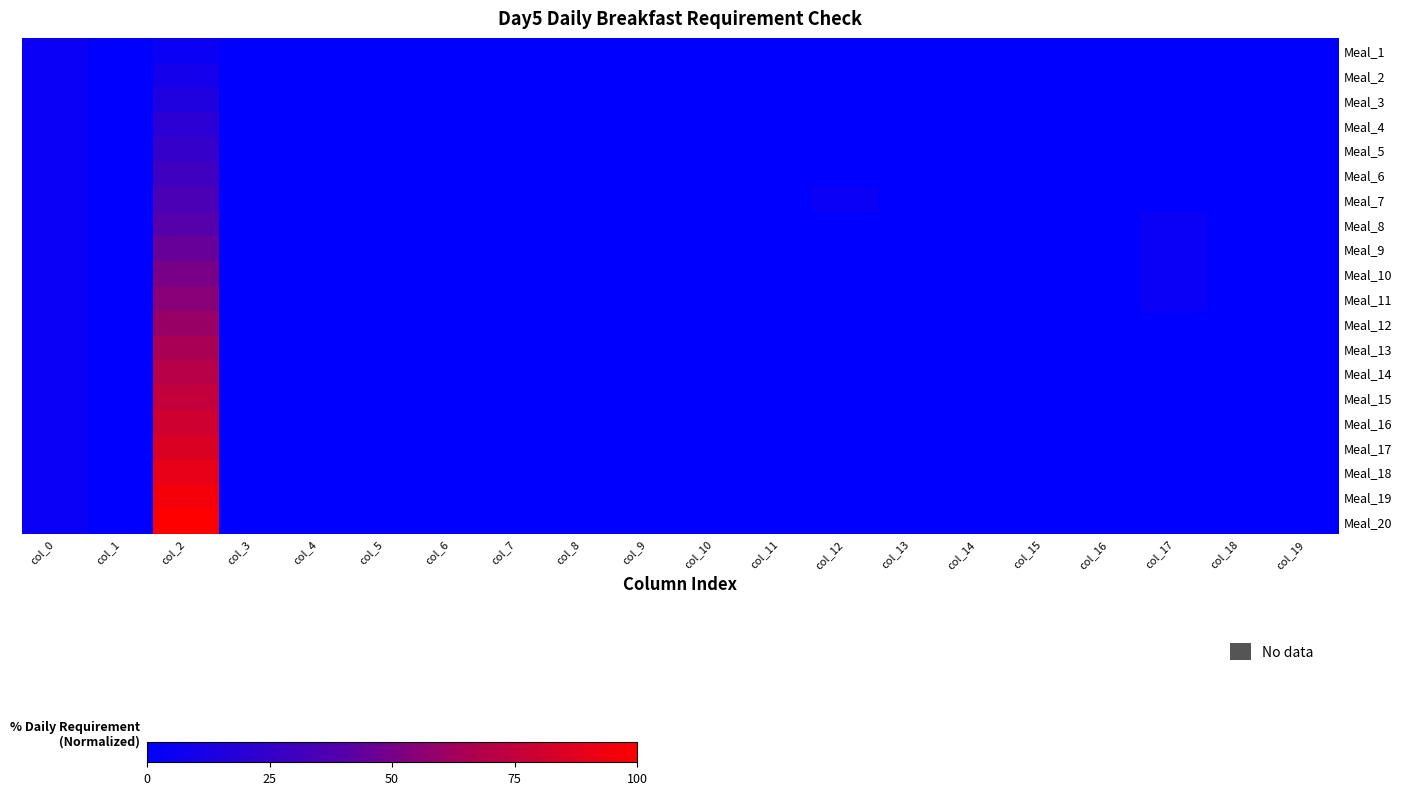

How many categories are shown in the chart?

20